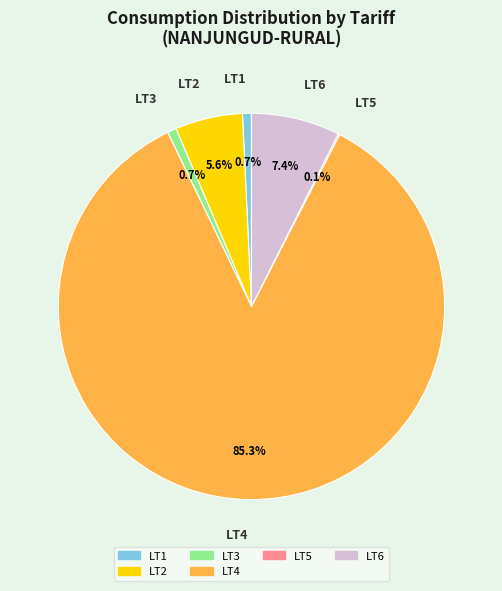

Is there a majority slice in this chart?

Yes